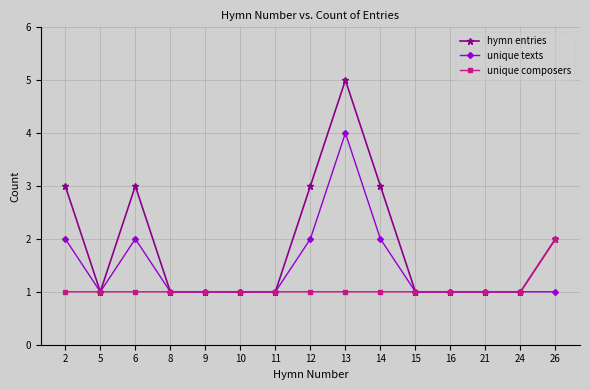

True or false: unique texts has more than 1 points higher than both neighbors.

True